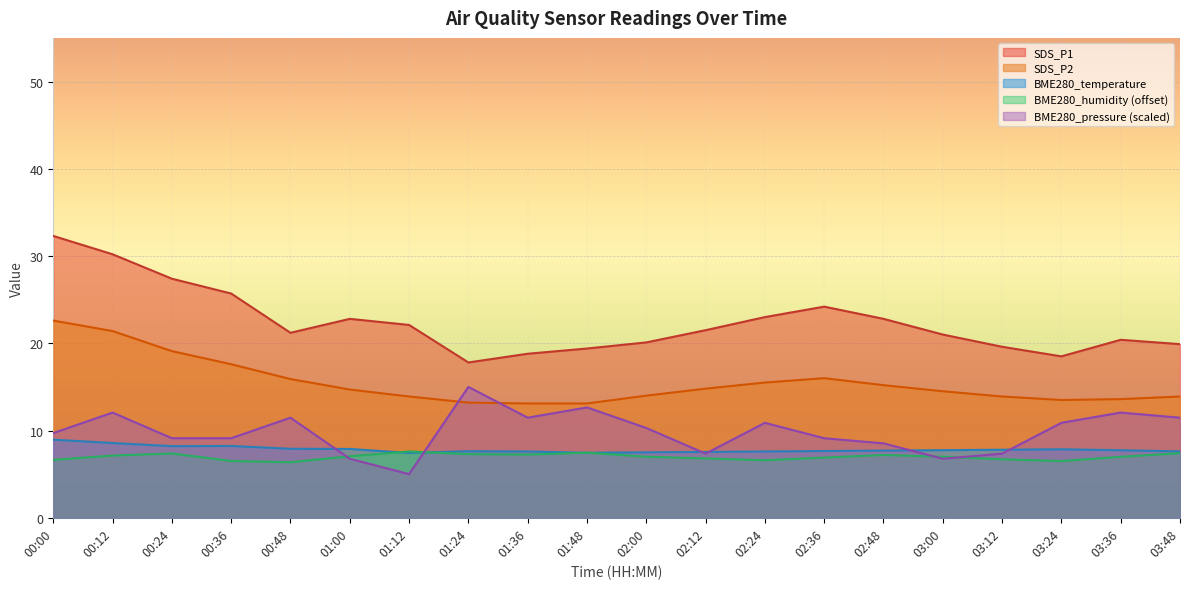

The value of BME280_temperature at 02:36 is 13.3. True or false?

False